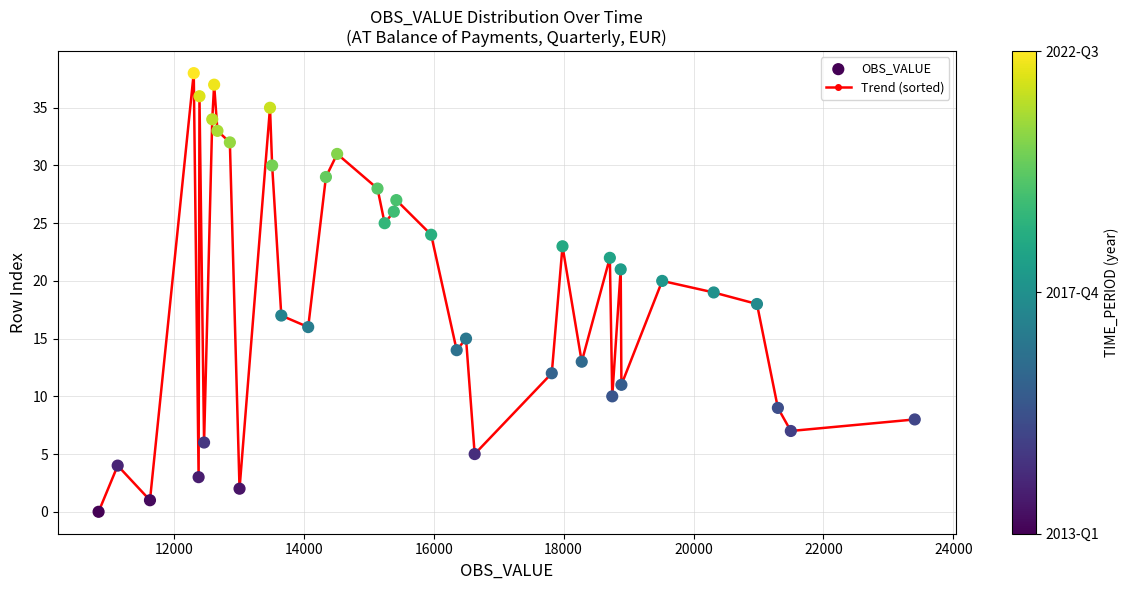

What is the sum of all values?

741